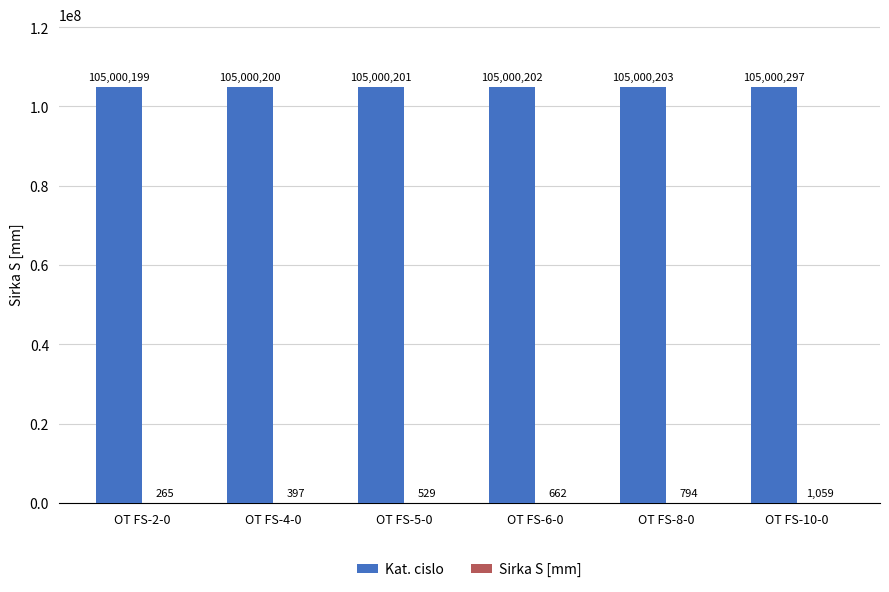

Which series has the largest total across all categories?

Kat. cislo